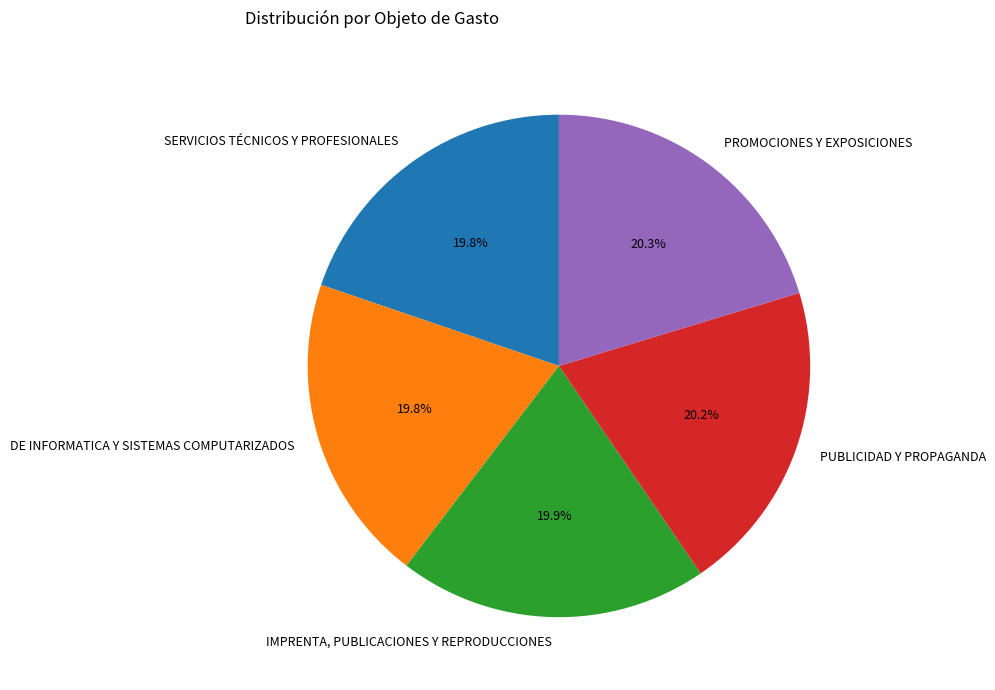

Is there any slice that represents more than half of the pie?

No